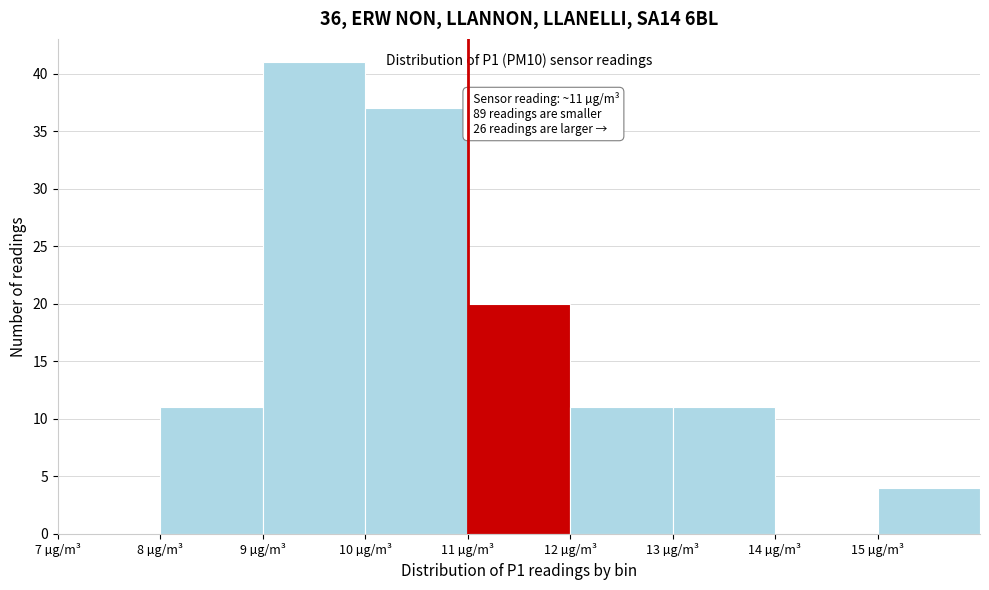

Which range on the x-axis has the tallest bar?

9 to 10